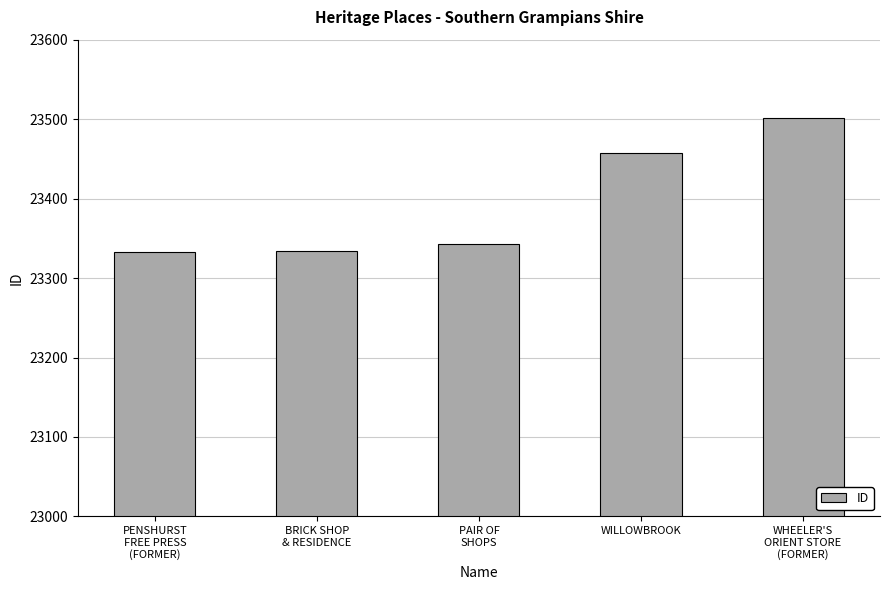

What is the difference between the second highest and minimum values?

125